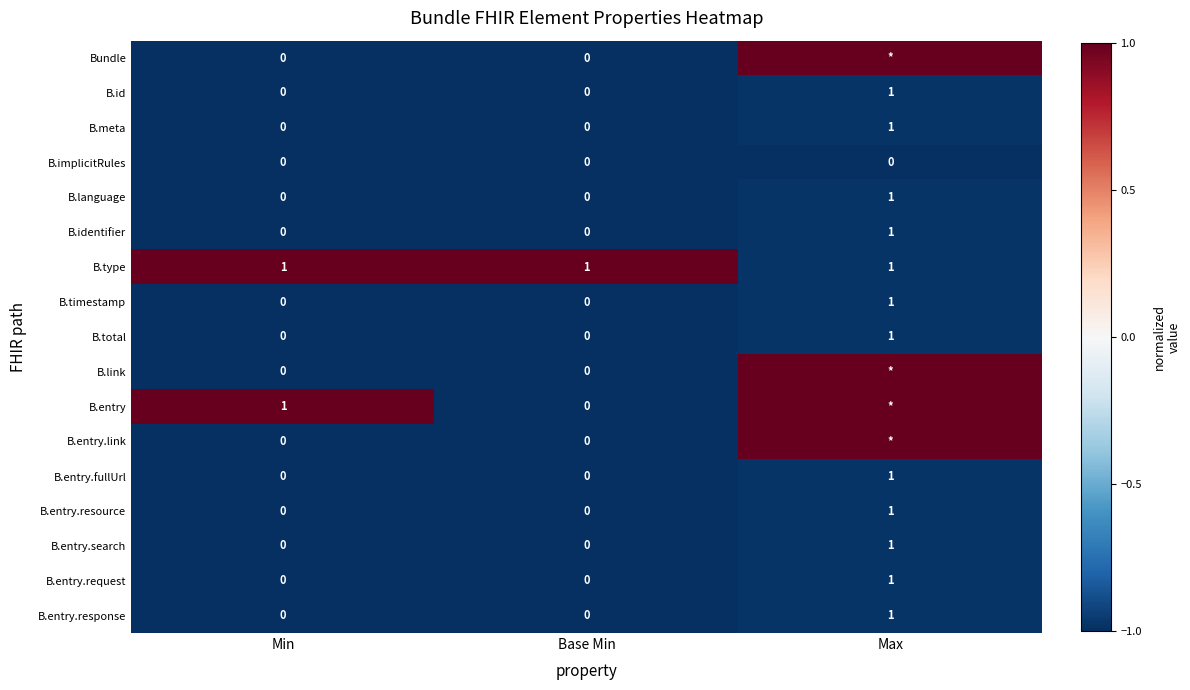

Count the B.total values in the range 0 to 1.

3